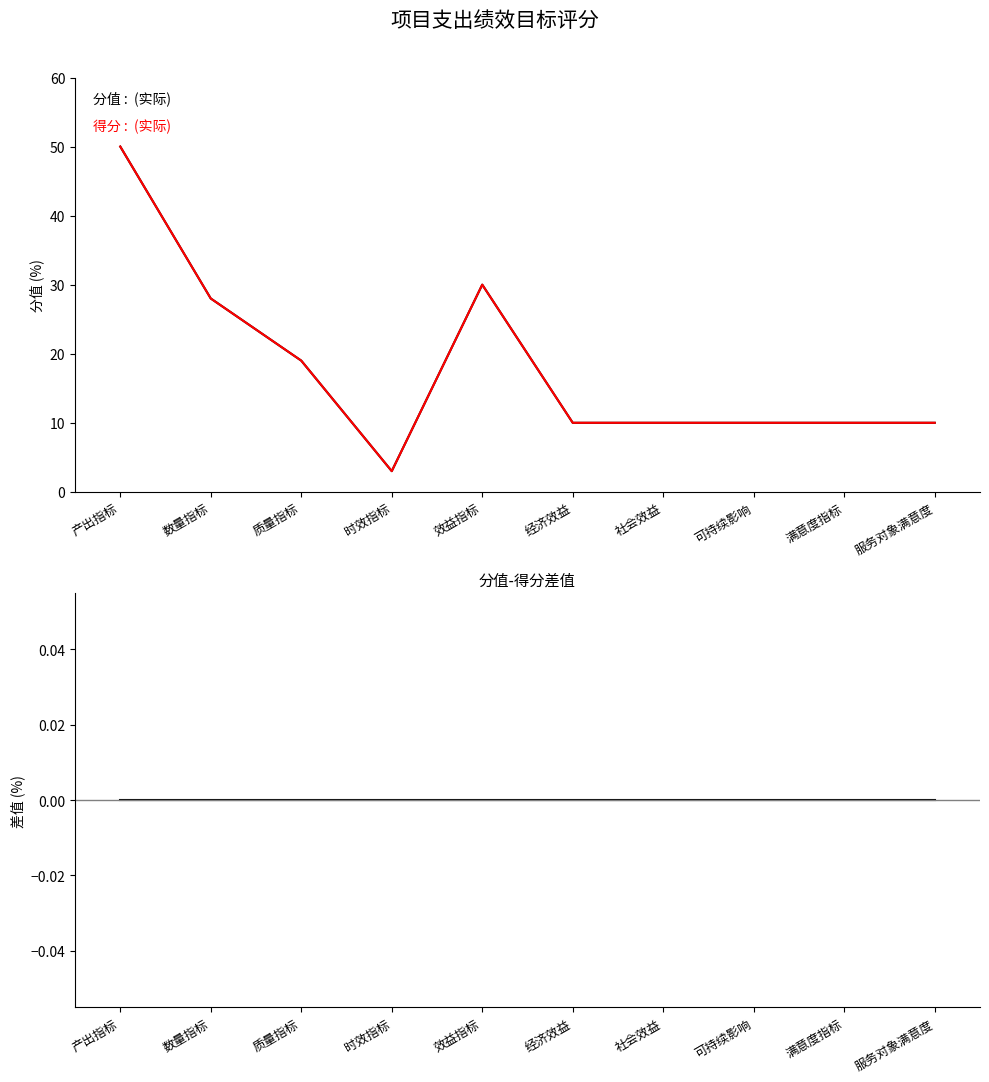

In 得分, how many points are lower than both neighbors (excluding endpoints)?

1